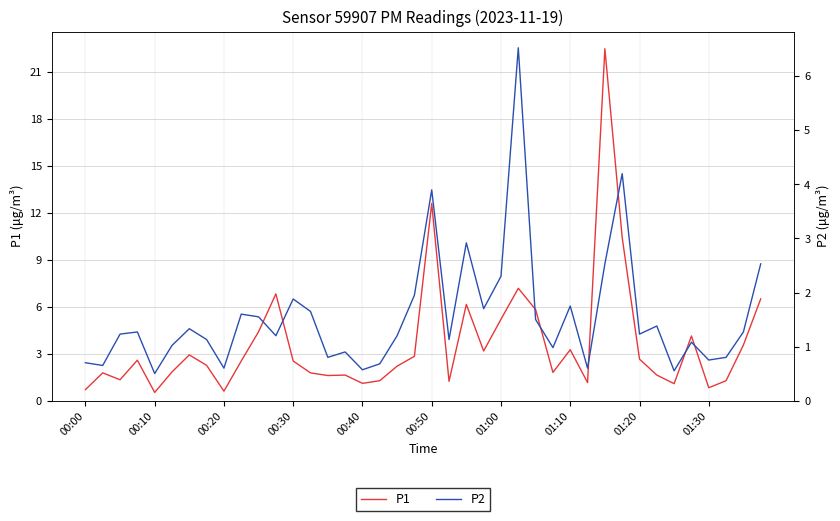

What is the value of the P2 point at the 1st from the left?

0.7